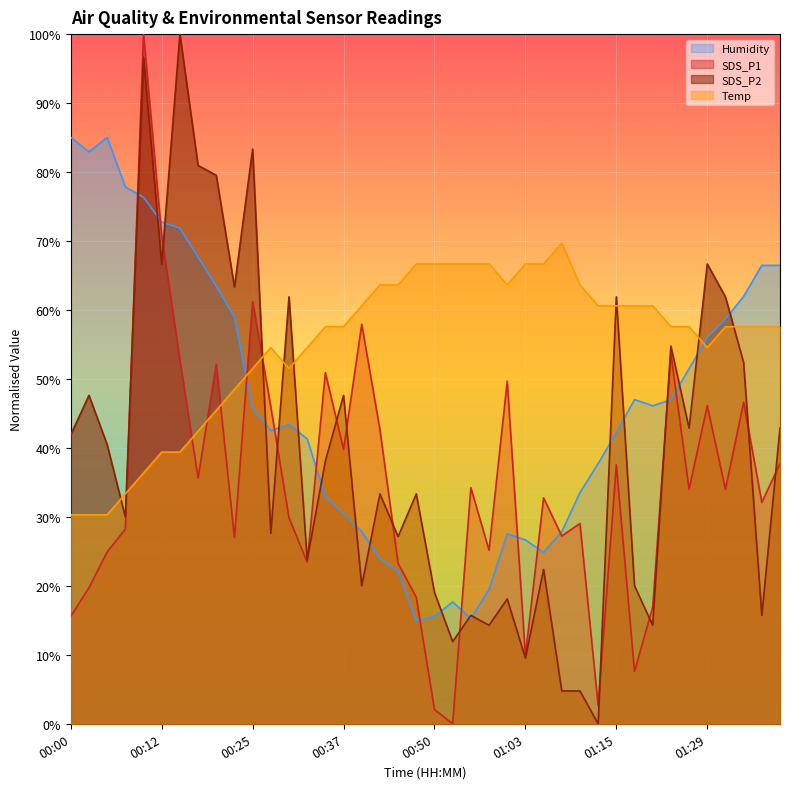

True or false: SDS_P2 has more than 2 points higher than both neighbors.

True